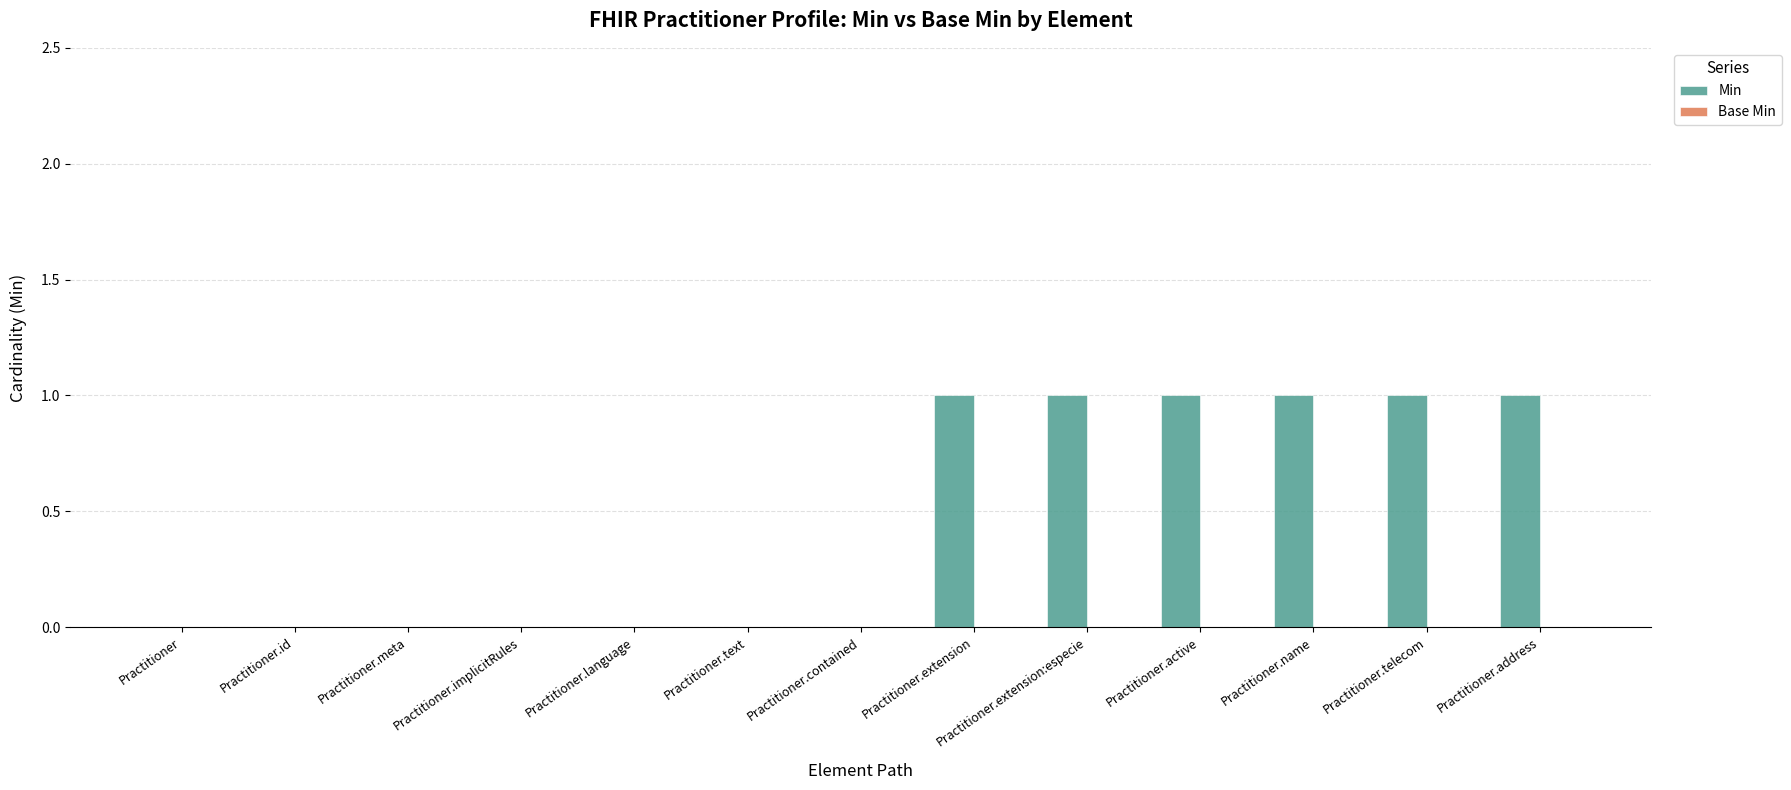

What is the change in value from Practitioner.meta to Practitioner.active?

+1